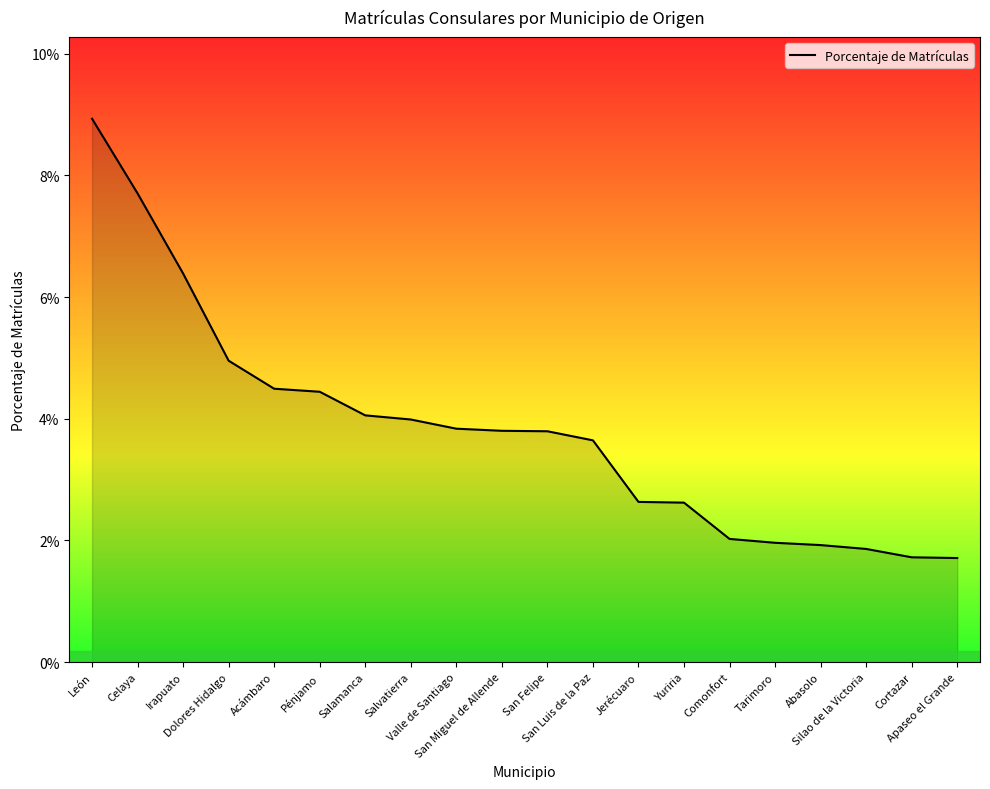

At which label is the value closest to 0?

Apaseo el Grande